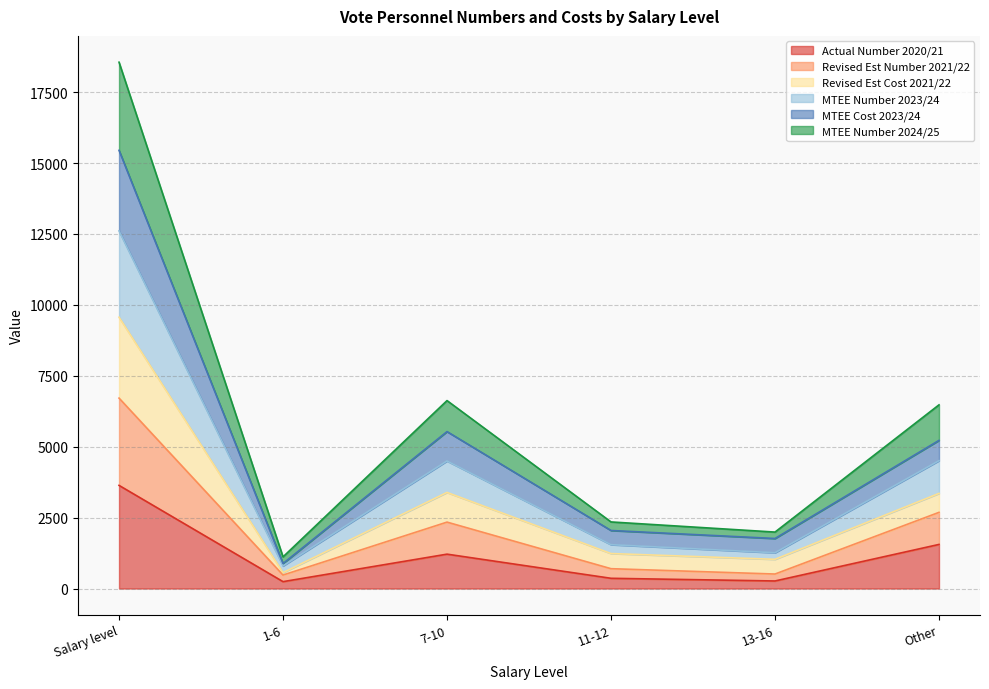

What is the total value across all series at Salary level?

18556.8